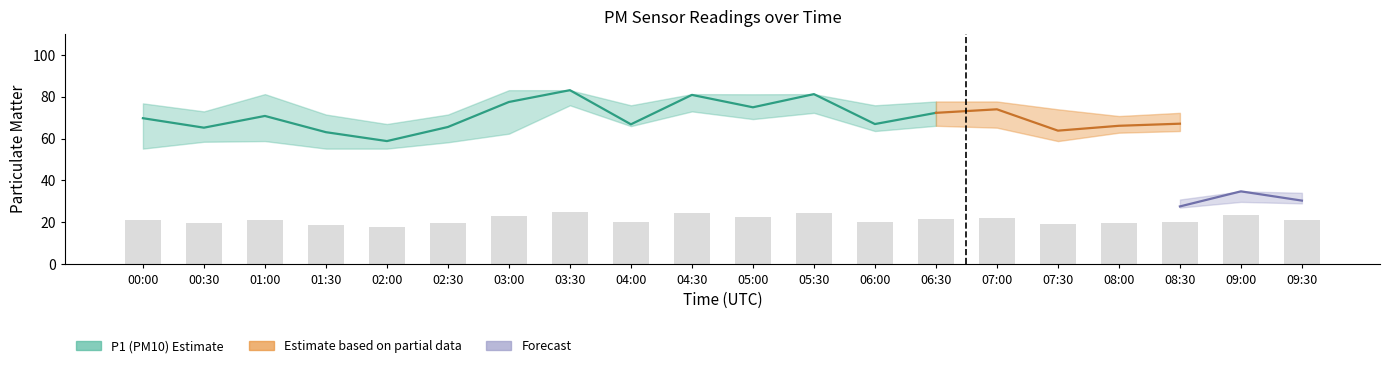

Approximately how many times larger is the value at 04:30 compared to 01:00?

1.1